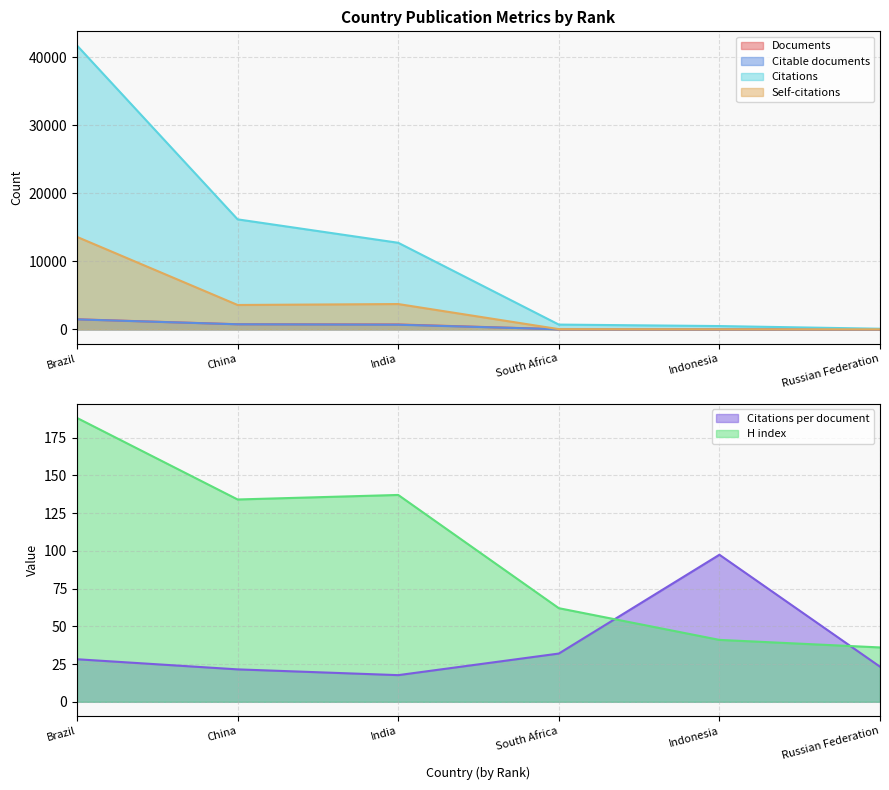

What is the label of the 5th point from the left?

Indonesia